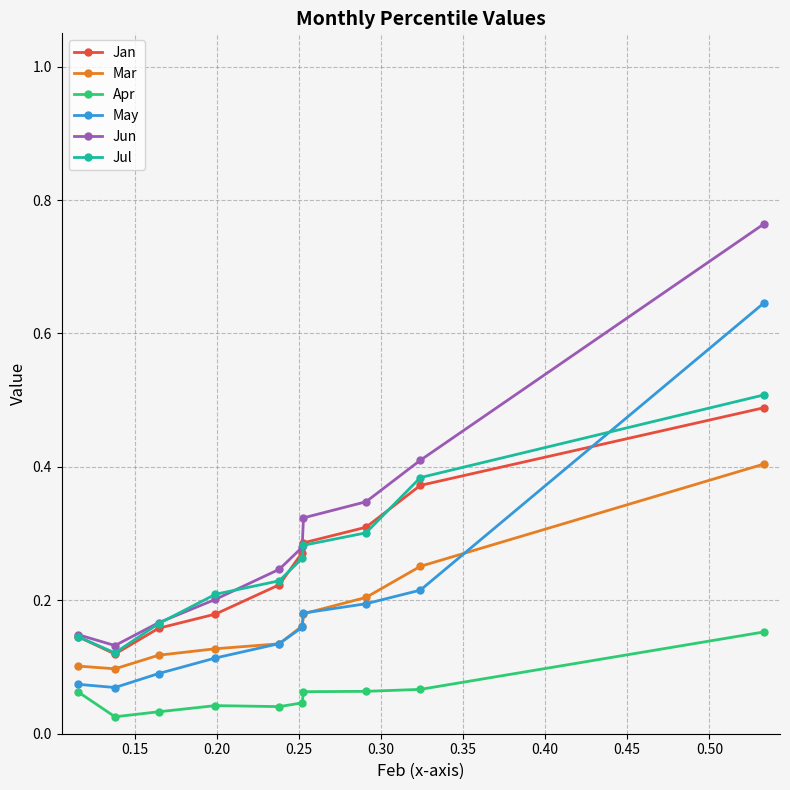

True or false: Jan and May cross at least once.

True